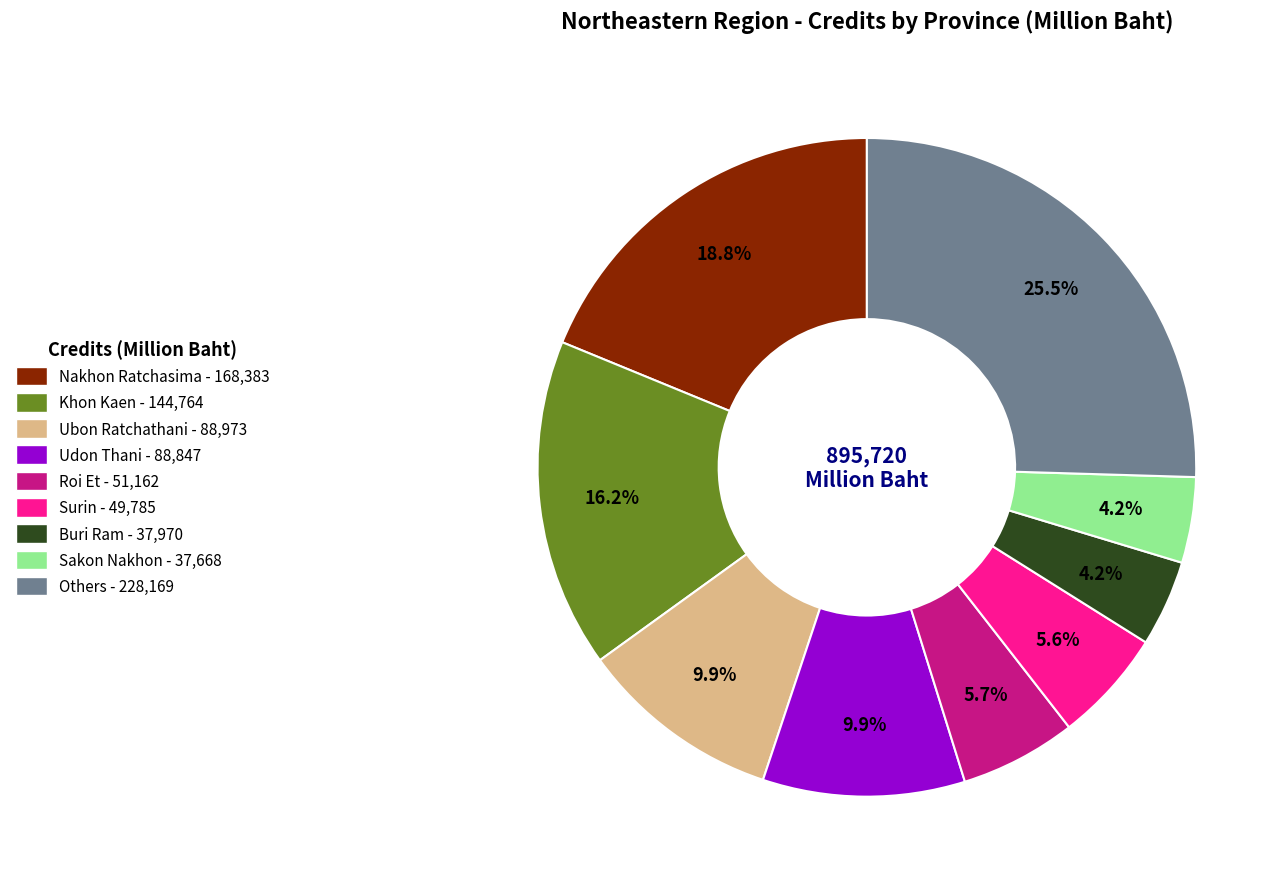

Is the sum of Surin - 49,785 and Nakhon Ratchasima - 168,383 greater than half?

No